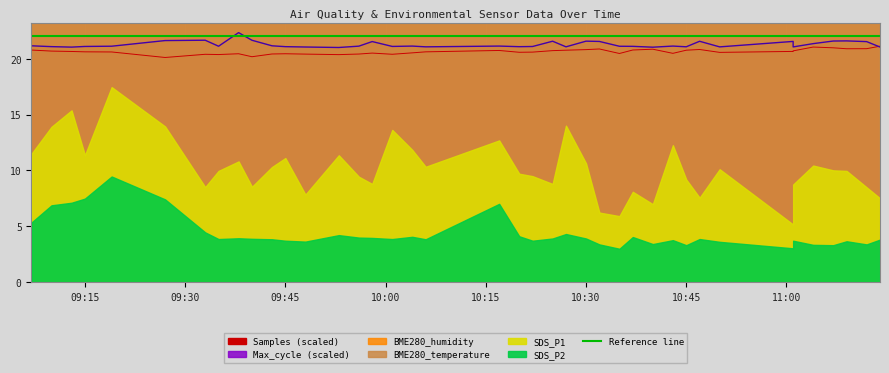

What is the spread (max minus min) of values at 2022/06/03 09:43?

25.8